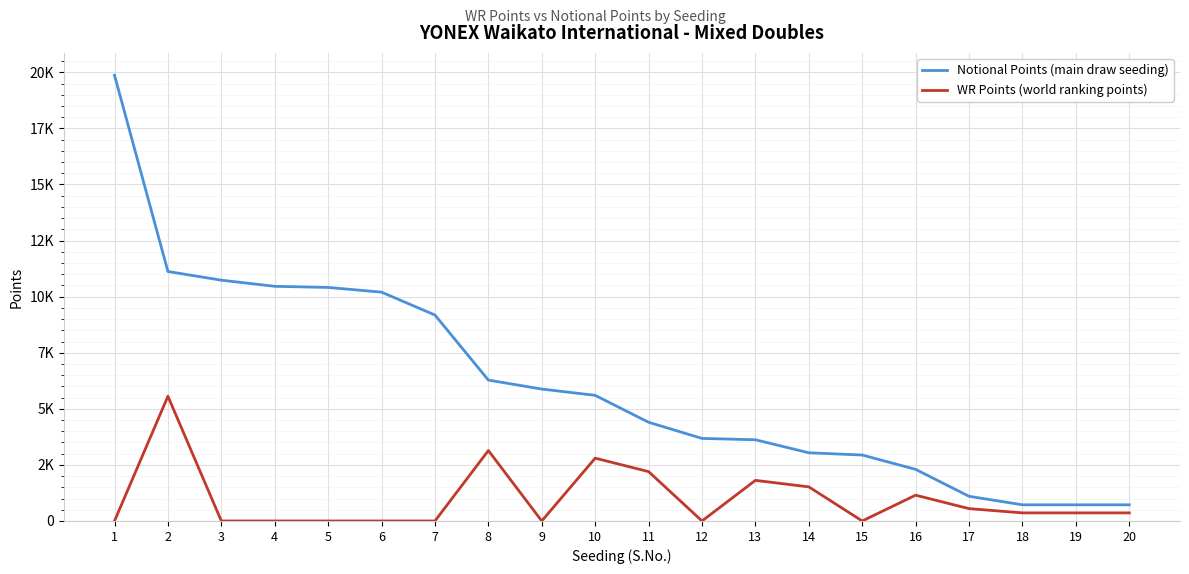

Reading right to left, extract all data points from this chart.

Notional Points (main draw seeding): 20=720	19=720	18=720	17=1100	16=2300	15=2940	14=3040	13=3620	12=3680	11=4400	10=5600	9=5880	8=6280	7=9180	6=10200	5=10410	4=10460	3=10734	2=11120	1=19872
WR Points (world ranking points): 20=360	19=360	18=360	17=550	16=1150	15=0	14=1520	13=1810	12=0	11=2200	10=2800	9=0	8=3140	7=0	6=0	5=0	4=0	3=0	2=5560	1=0